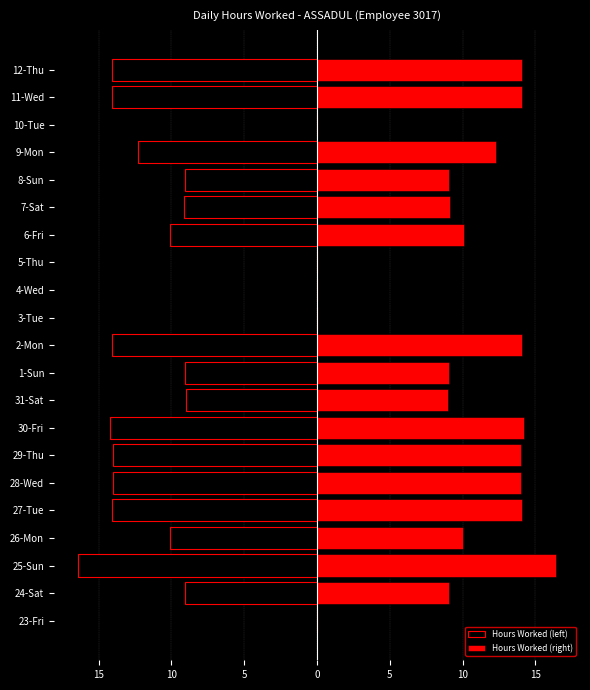

Which series changed the most between 3-Tue and 9-Mon?

Hours Worked (left)